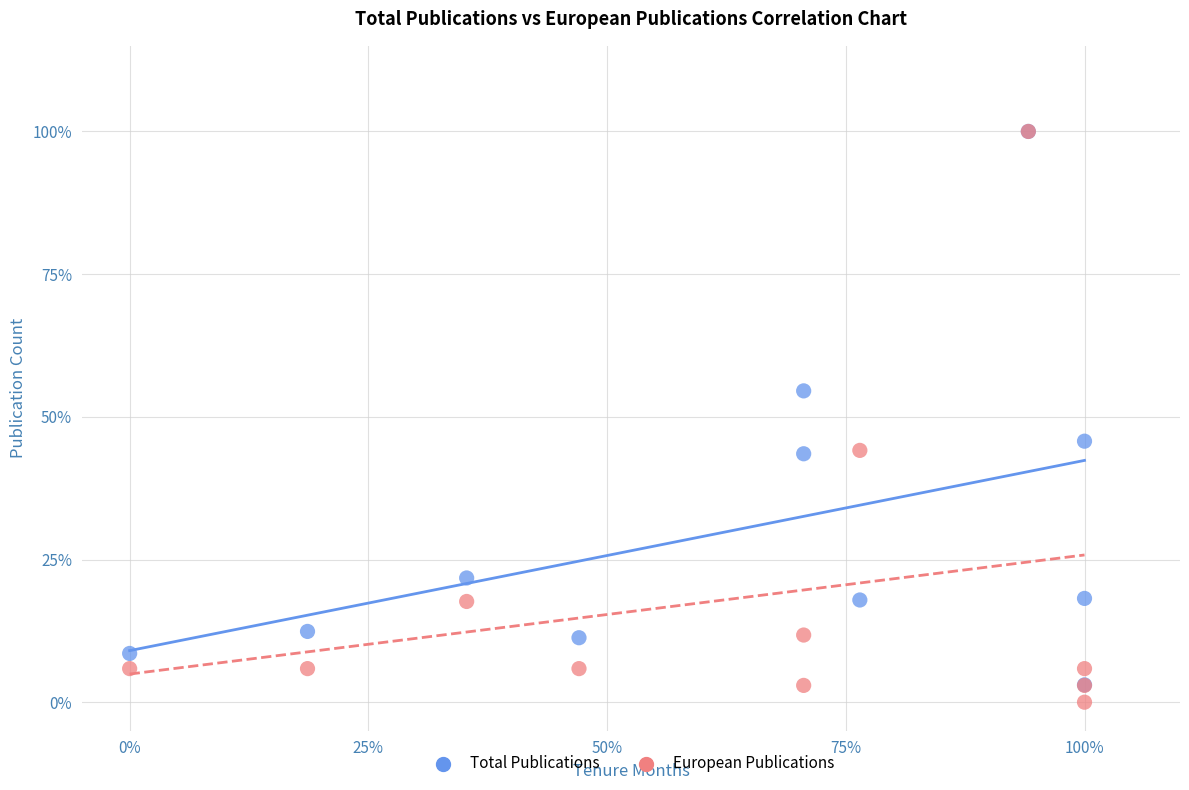

What are all the series names shown in the legend?

Total Publications, European Publications